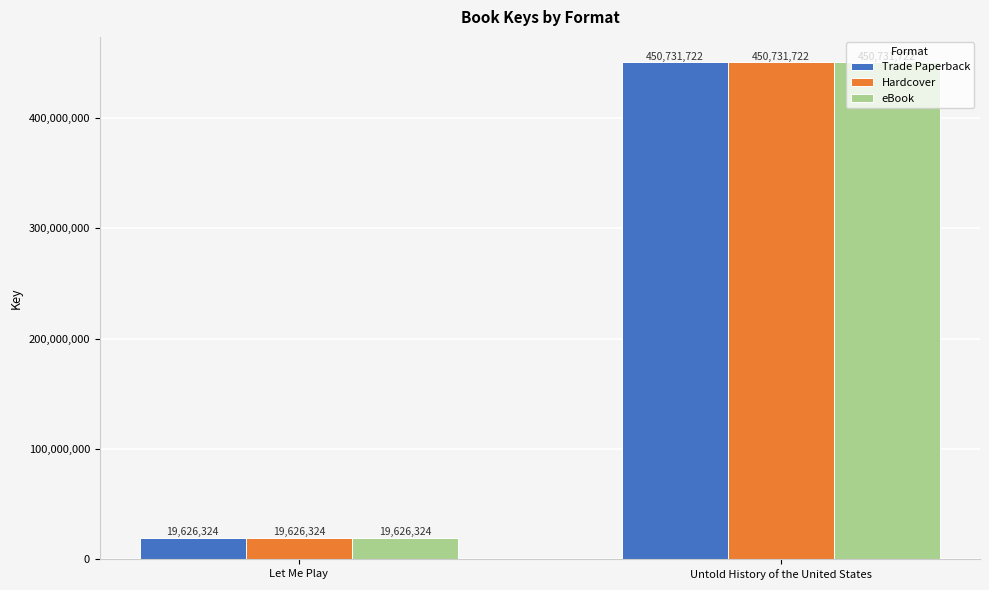

What is the difference between the eBook values at Let Me Play and Untold History of the United States?

431105398